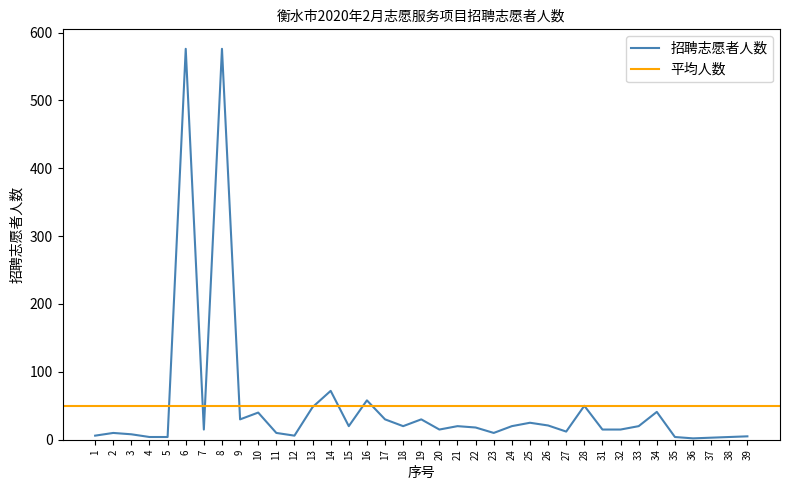

Between 14 and 23, which is larger?

14